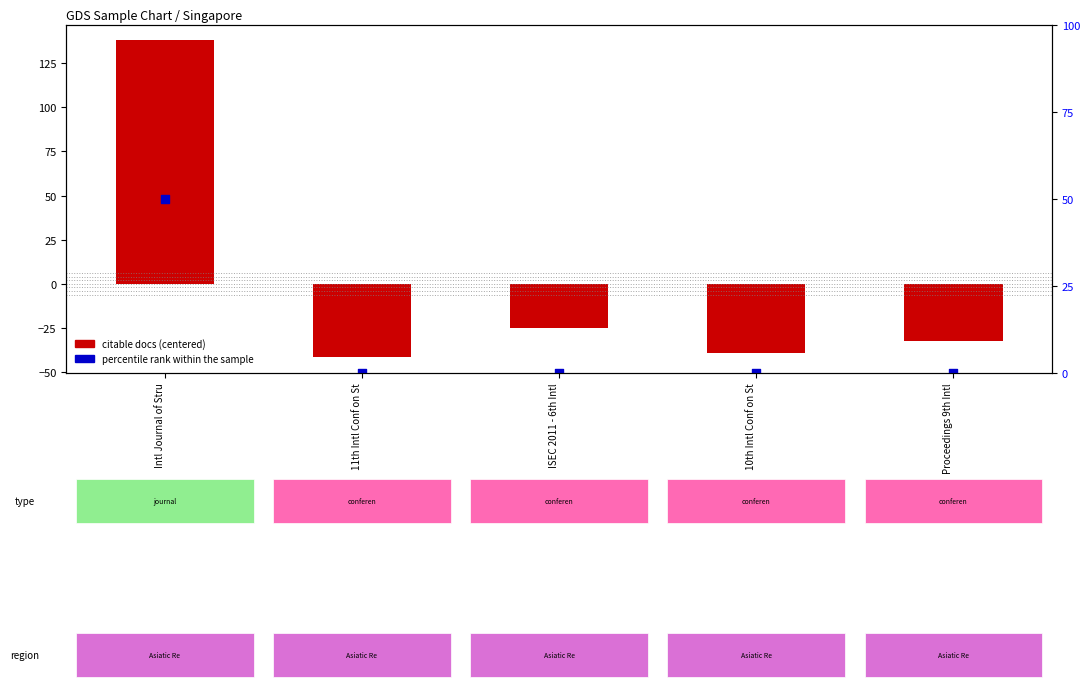

What are all the series names shown in the legend?

citable docs (centered), percentile rank within the sample